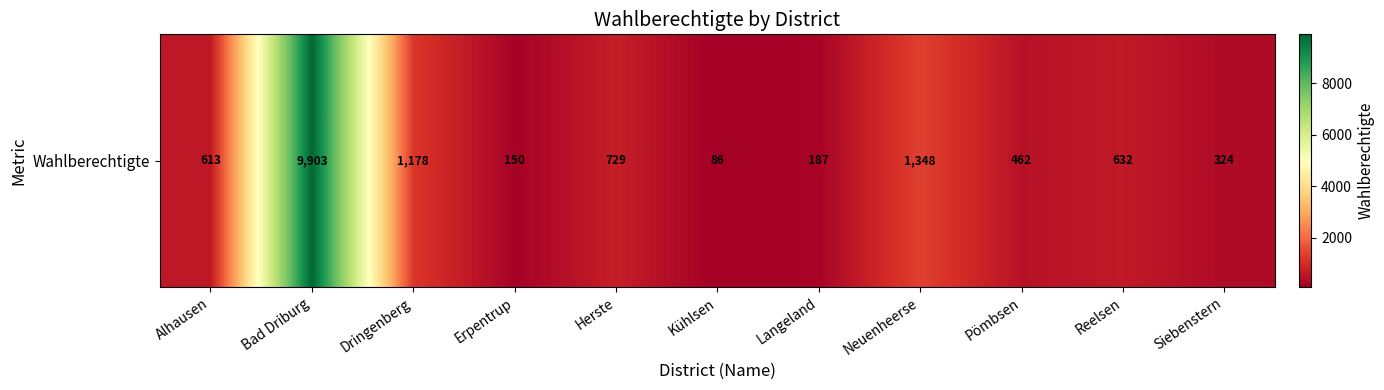

Reading right to left, extract all data points from this chart.

324	632	462	1348	187	86	729	150	1178	9903	613